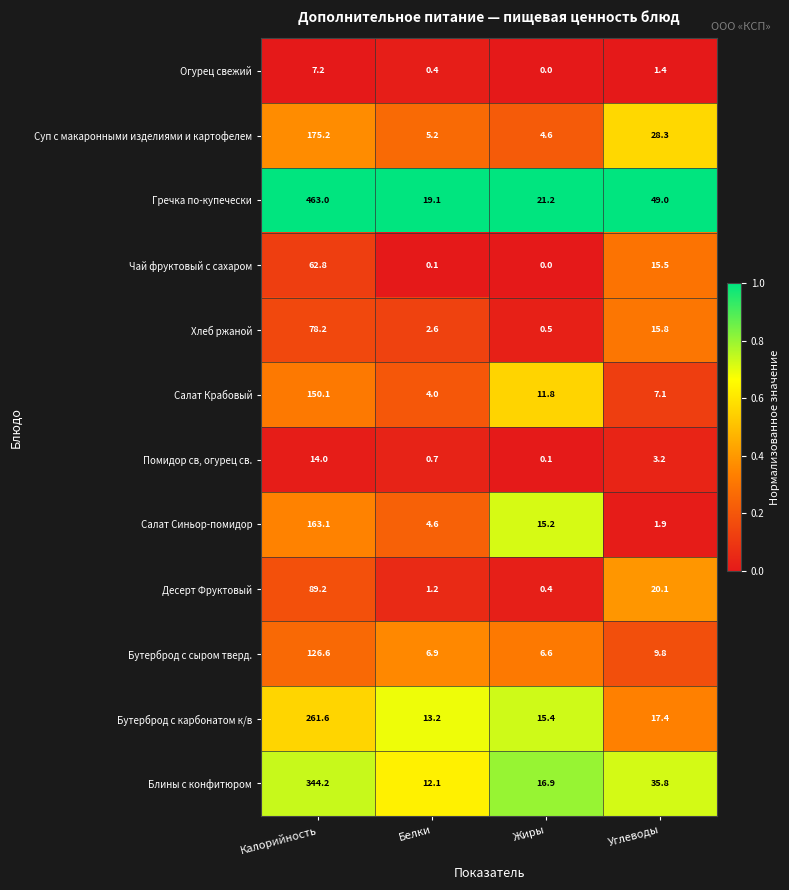

List the series in order of their peak value, lowest first.

Огурец свежий, Помидор св, огурец св., Чай фруктовый с сахаром, Хлеб ржаной, Десерт Фруктовый, Бутерброд с сыром тверд., Салат Крабовый, Салат Синьор-помидор, Суп с макаронными изделиями и картофелем, Бутерброд с карбонатом к/в, Блины с конфитюром, Гречка по-купечески